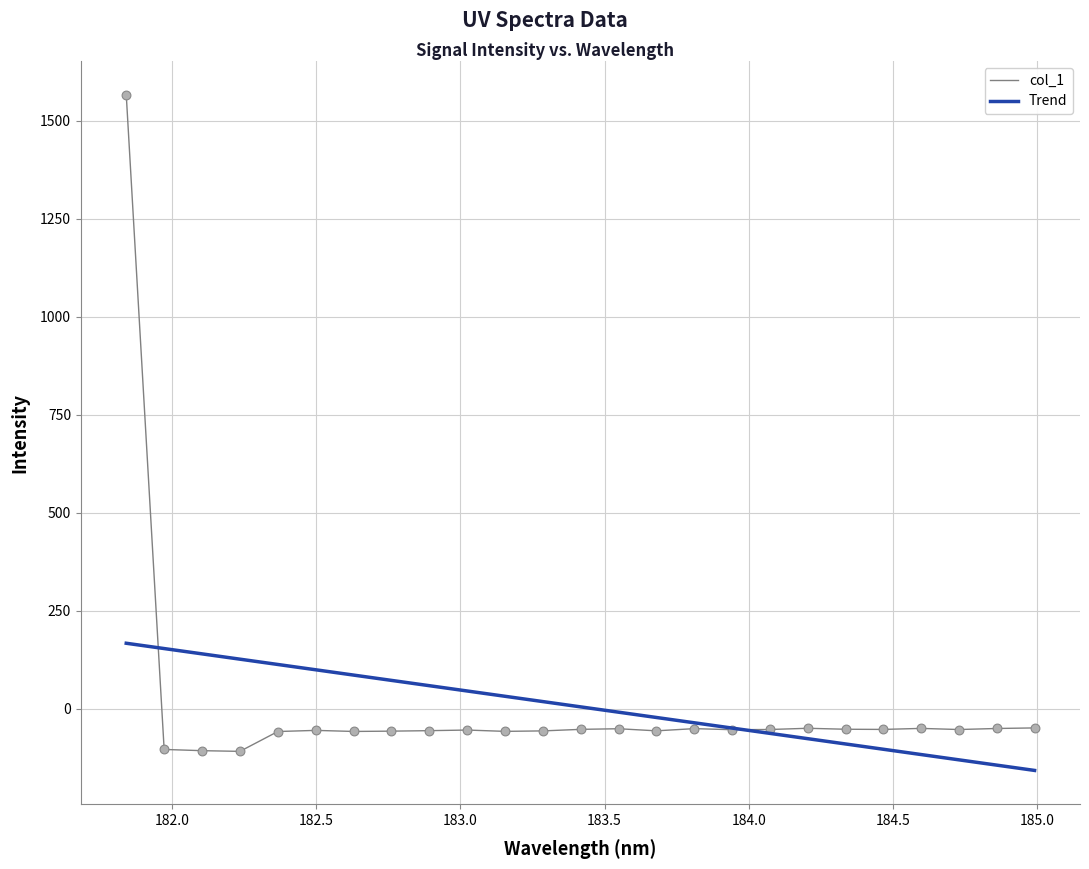

What is the lowest value of the Trend series?

-158.0